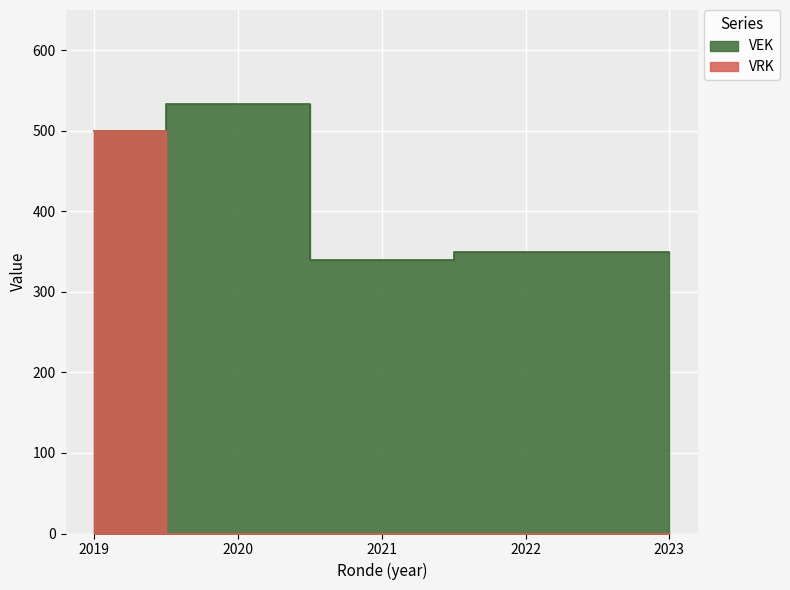

True or false: VRK and VEK intersect in this chart.

False